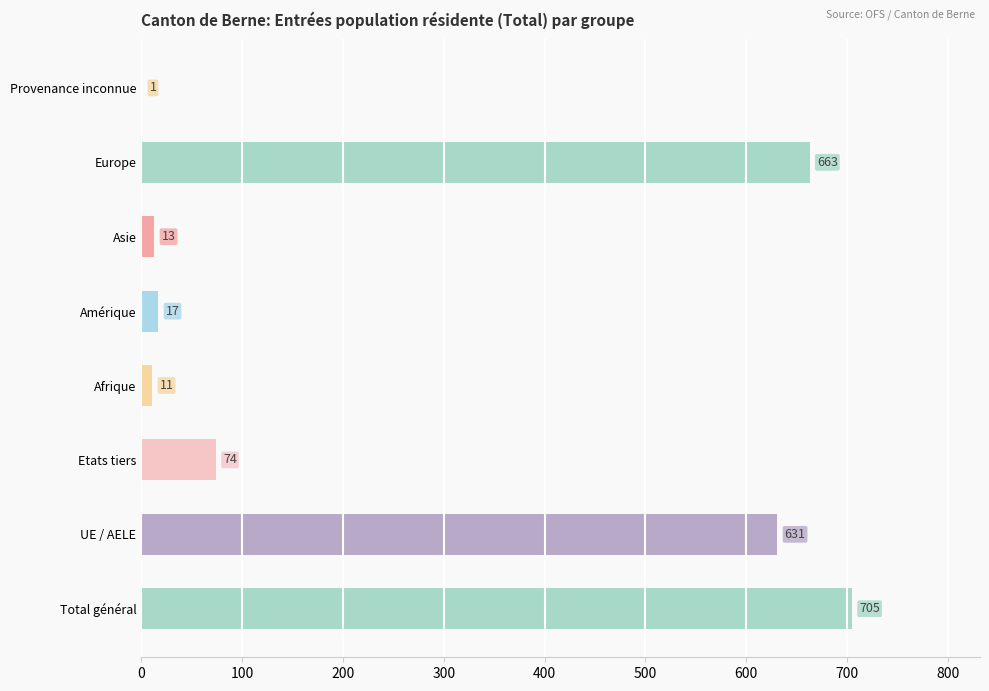

What is the change in value from Asie to Europe?

+650